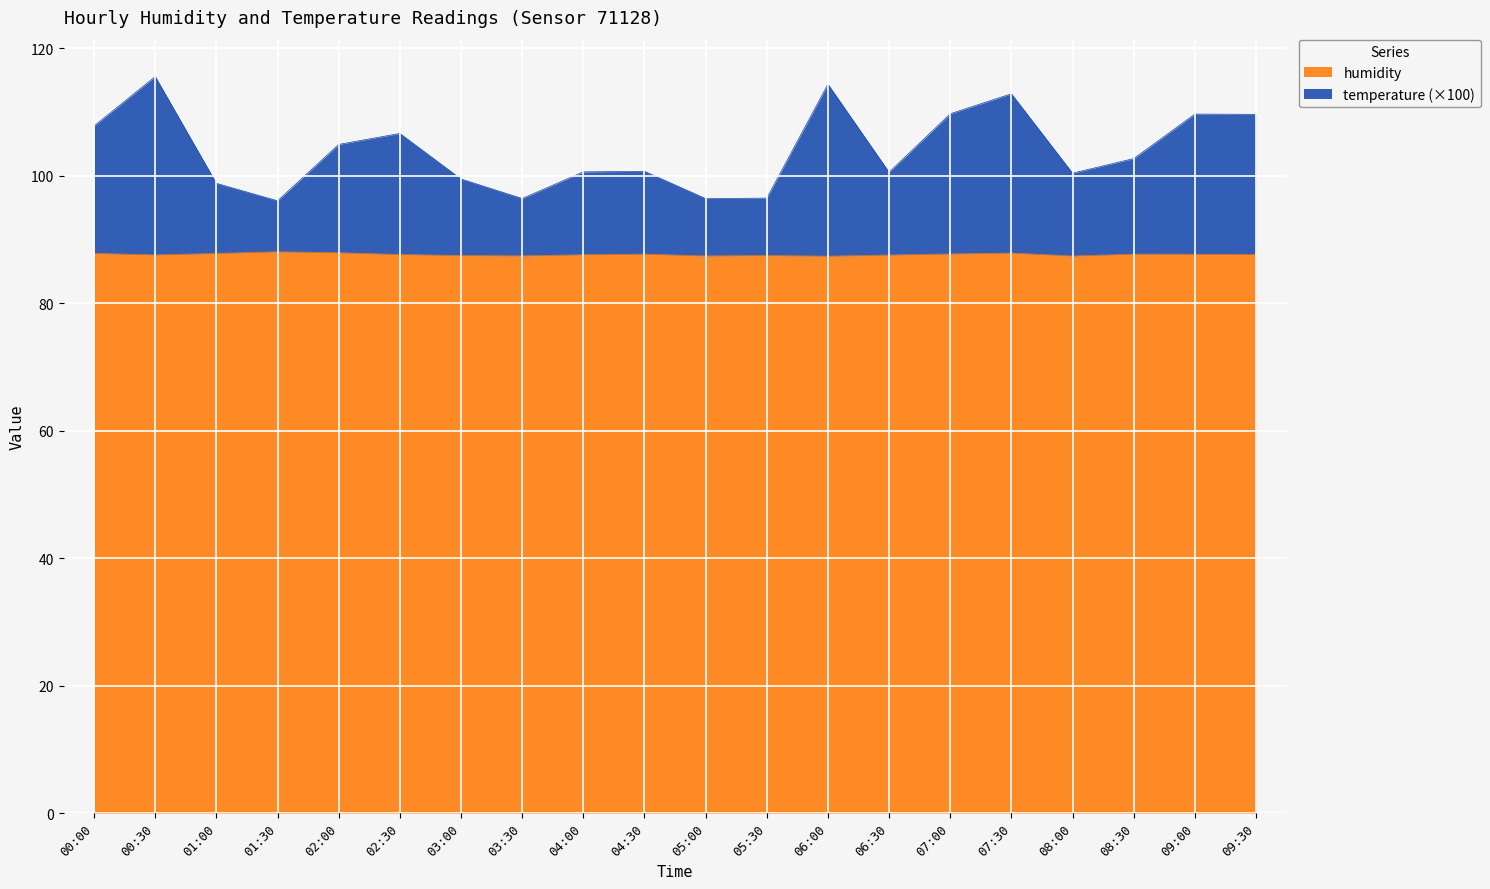

At which category does temperature reach its first local peak?

00:30